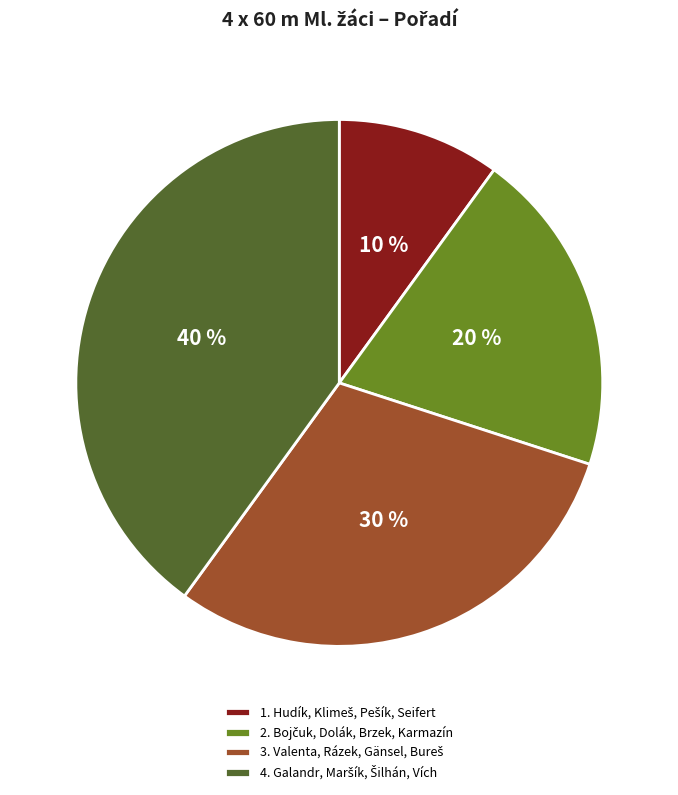

To the nearest percent, what is the average slice percentage?

25%